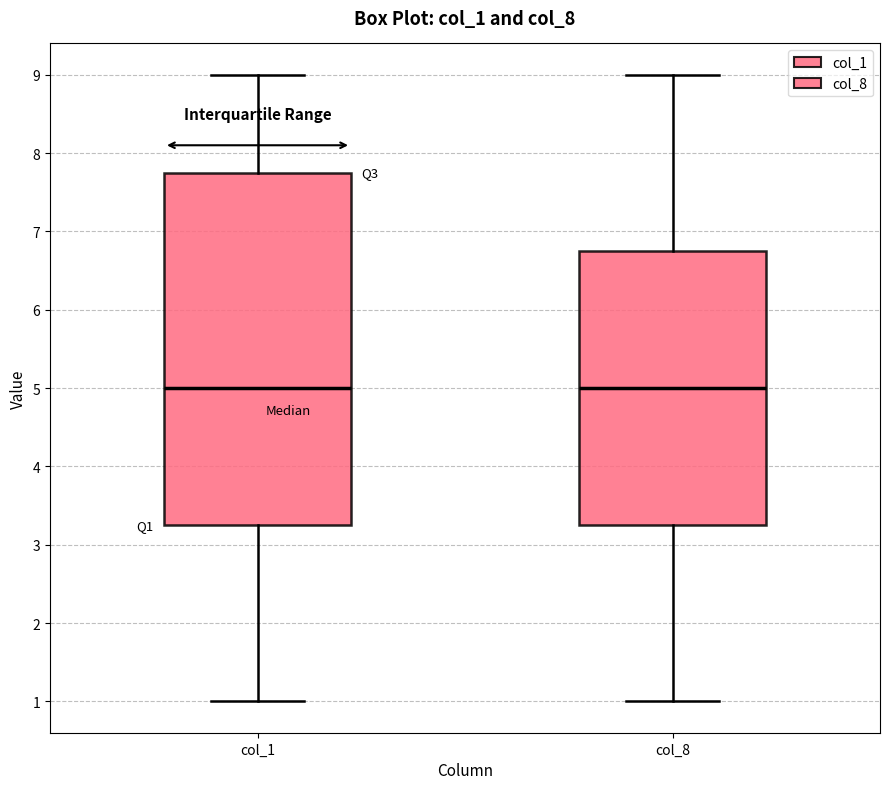

Reading left to right, transcribe this box plot: for each box, give where its median line is, the range the box spans, and where its two whiskers end, as read against the y-axis. The values are not printed on the chart, so give them approximately, as read against the axis.

col_1: median 5.0, box 3.3 to 7.8, whiskers 1.0 to 9.0
col_8: median 5.0, box 3.3 to 6.8, whiskers 1.0 to 9.0